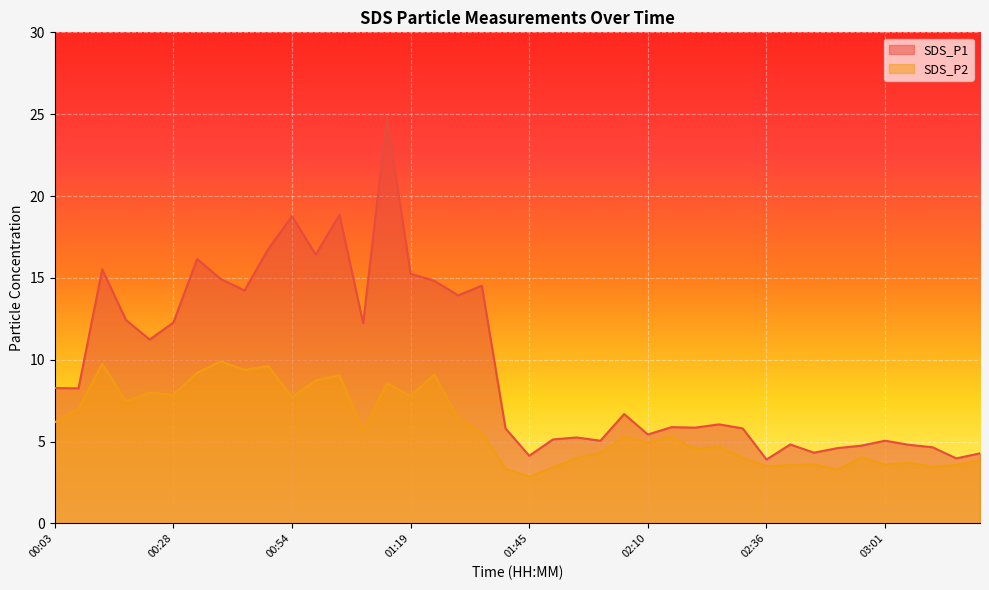

What is the difference between the highest and lowest values at 02:15?

0.6